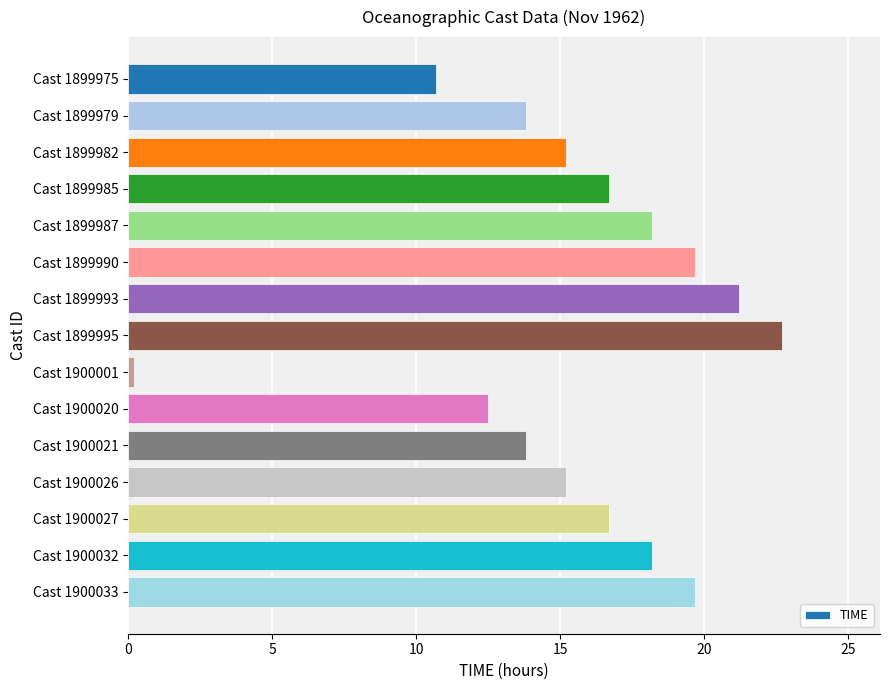

What is the average value?

15.6